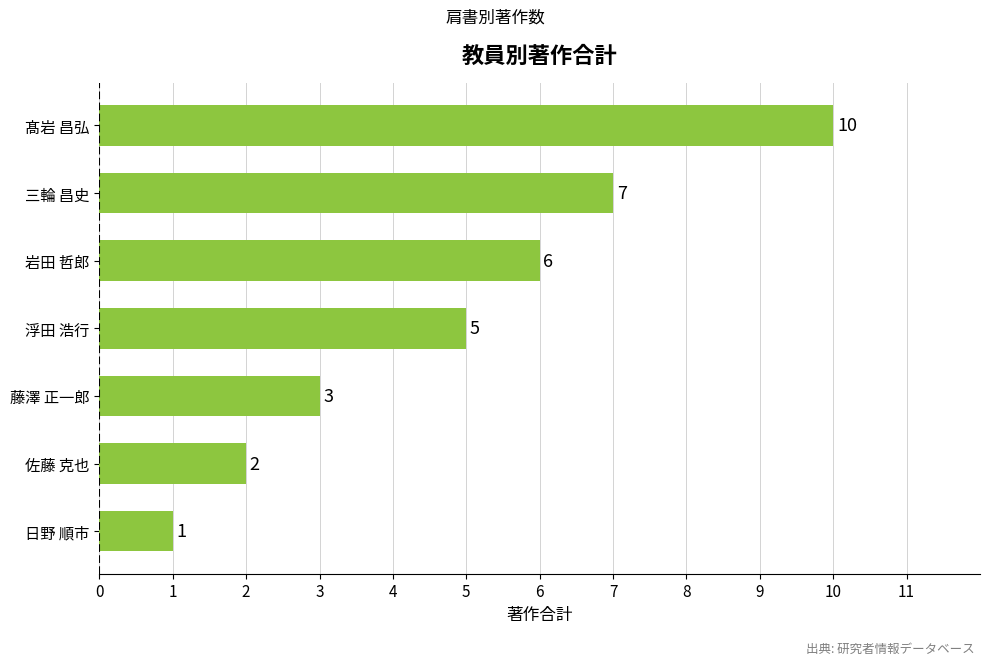

True or false: the data shows 0 at 日野 順市.

False